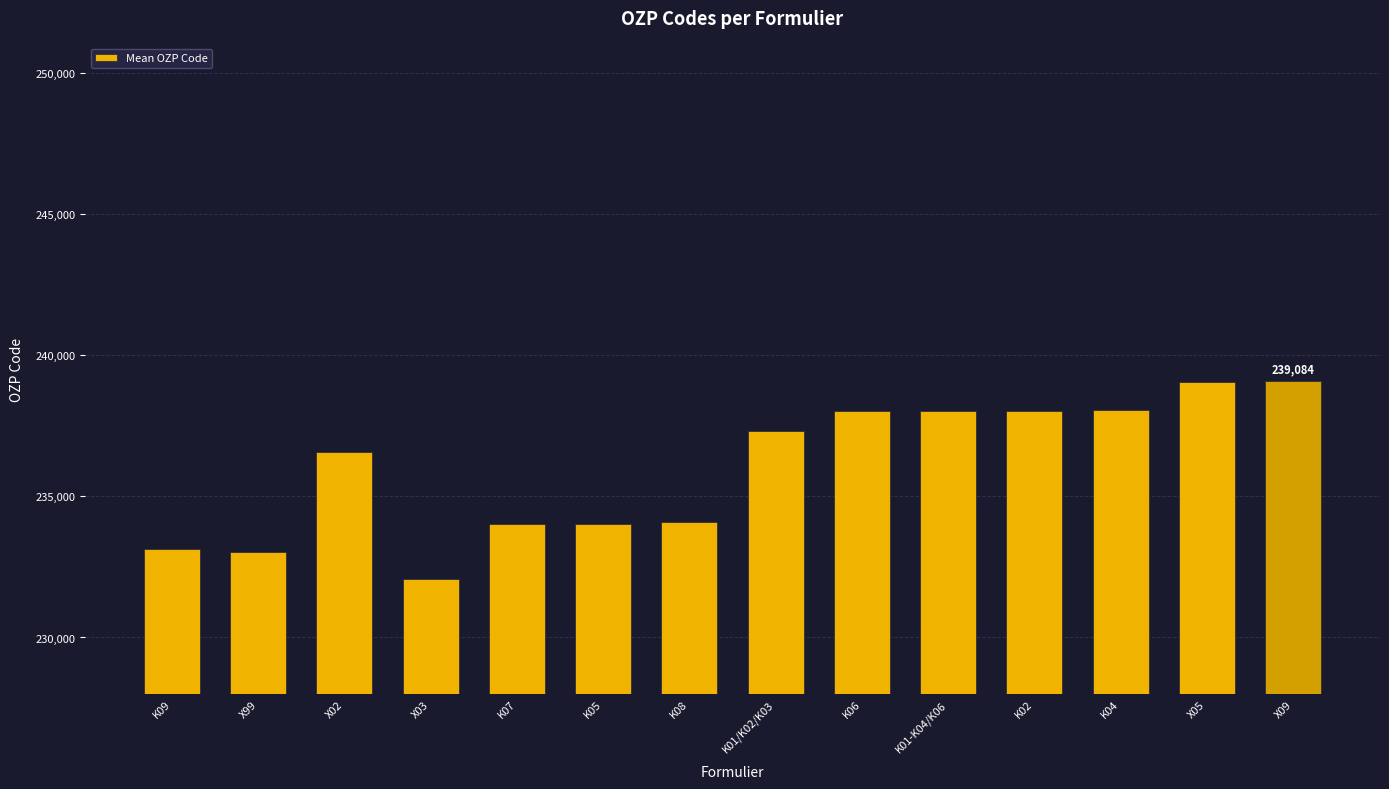

Where is the data nearest to the value 235573?

X02